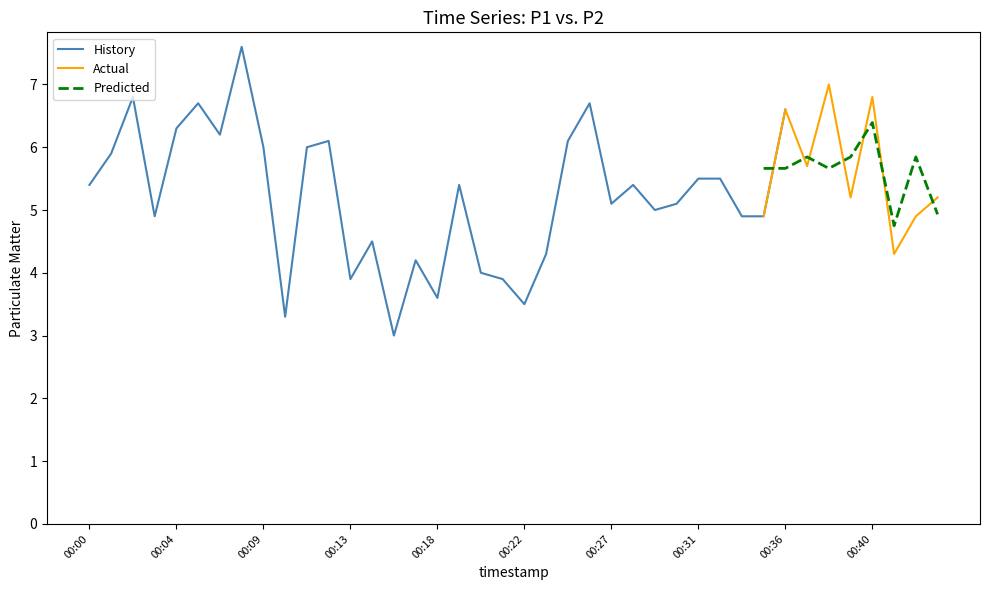

In P1, how many points are higher than both neighbors (excluding endpoints)?

12